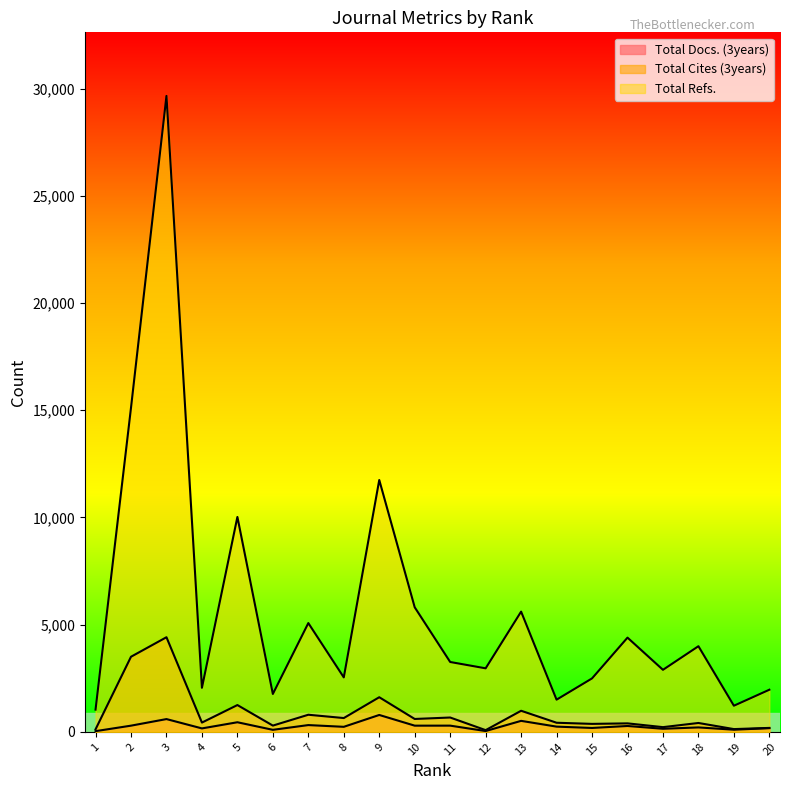

Does the chart display data point markers on the line(s)?

No